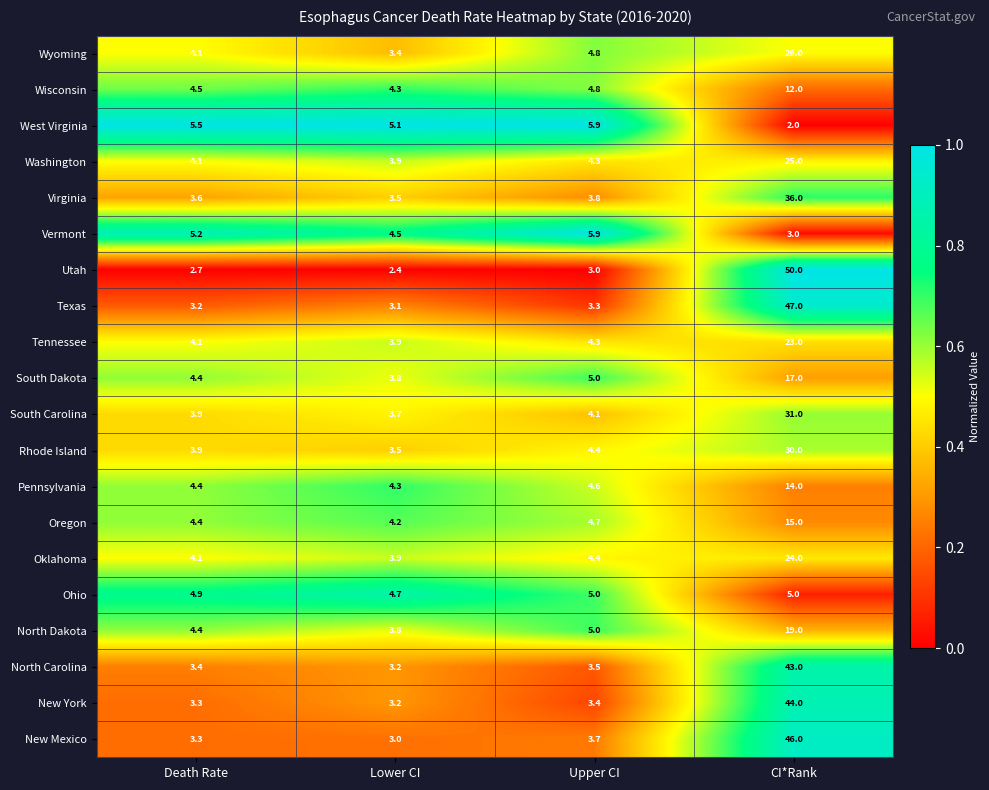

Between Death Rate and CI*Rank, which series saw the biggest shift?

Utah